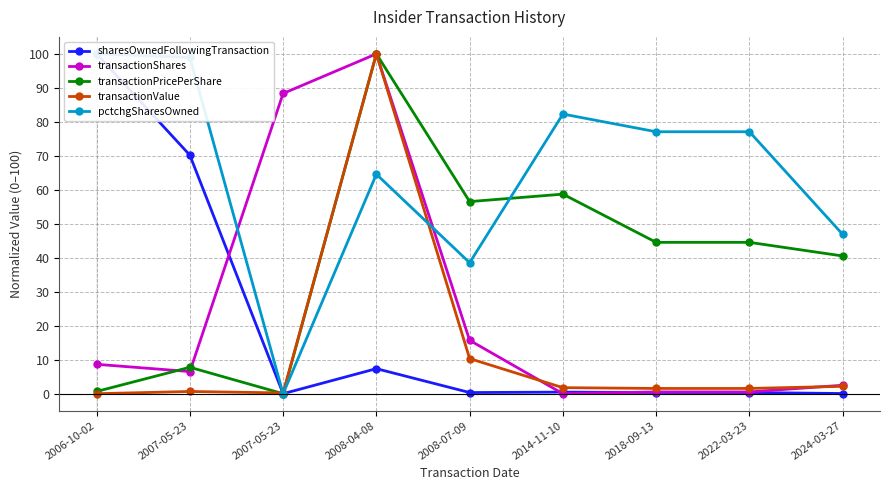

In transactionValue, how many points are lower than both neighbors (excluding endpoints)?

1